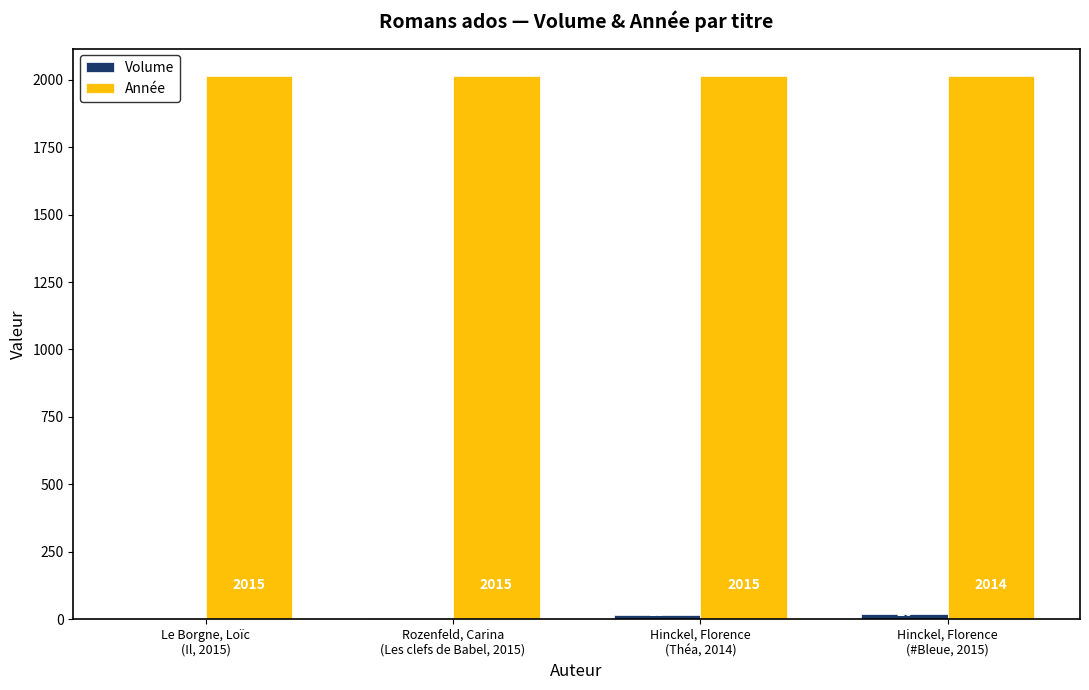

What is the highest value of the Année series?

2015